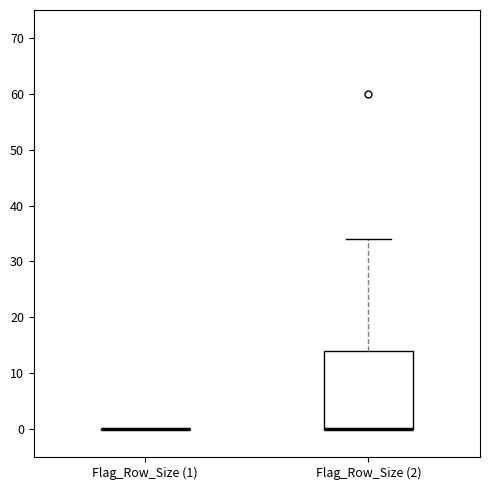

Reading left to right, read every box against the y-axis: the position of its median line, the range the box covers, and the ends of its whiskers. The values are not printed on the chart, so give them approximately, as read against the axis.

Flag_Row_Size (1): box collapsed to a line at 0, whiskers 0 to 0
Flag_Row_Size (2): median 0 (drawn on the box's lower edge), box 0 to 14, whiskers 0 to 34